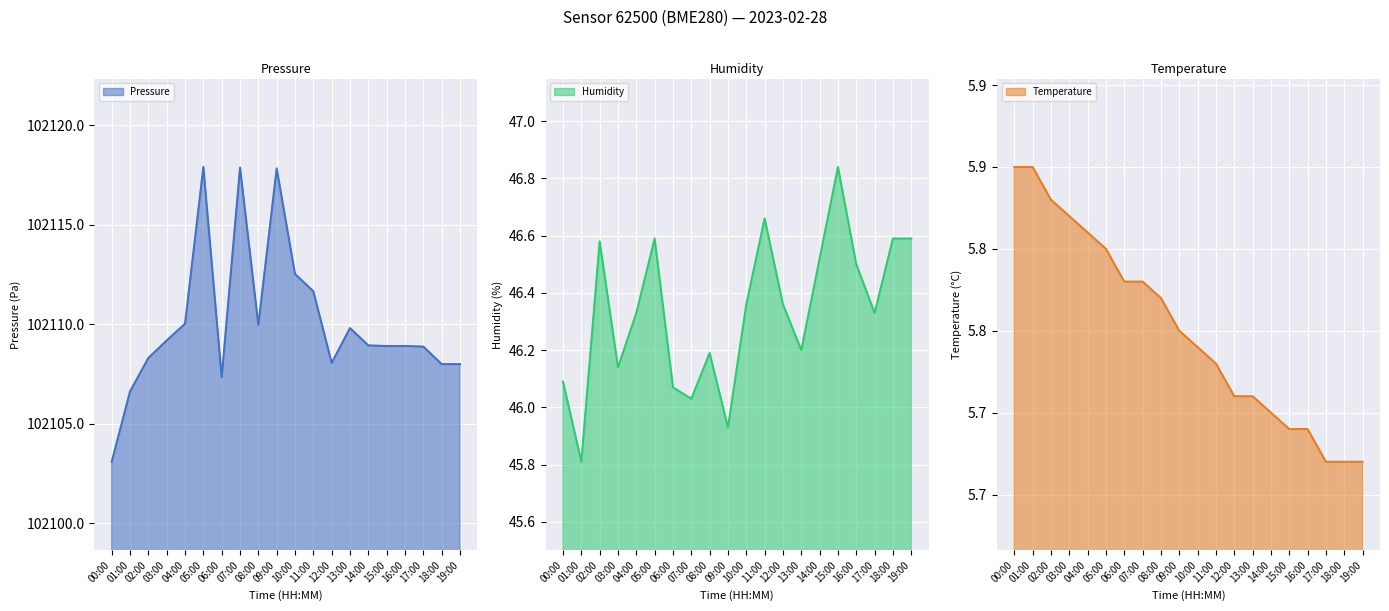

What value does the pressure series have at 06:00?

102107.3